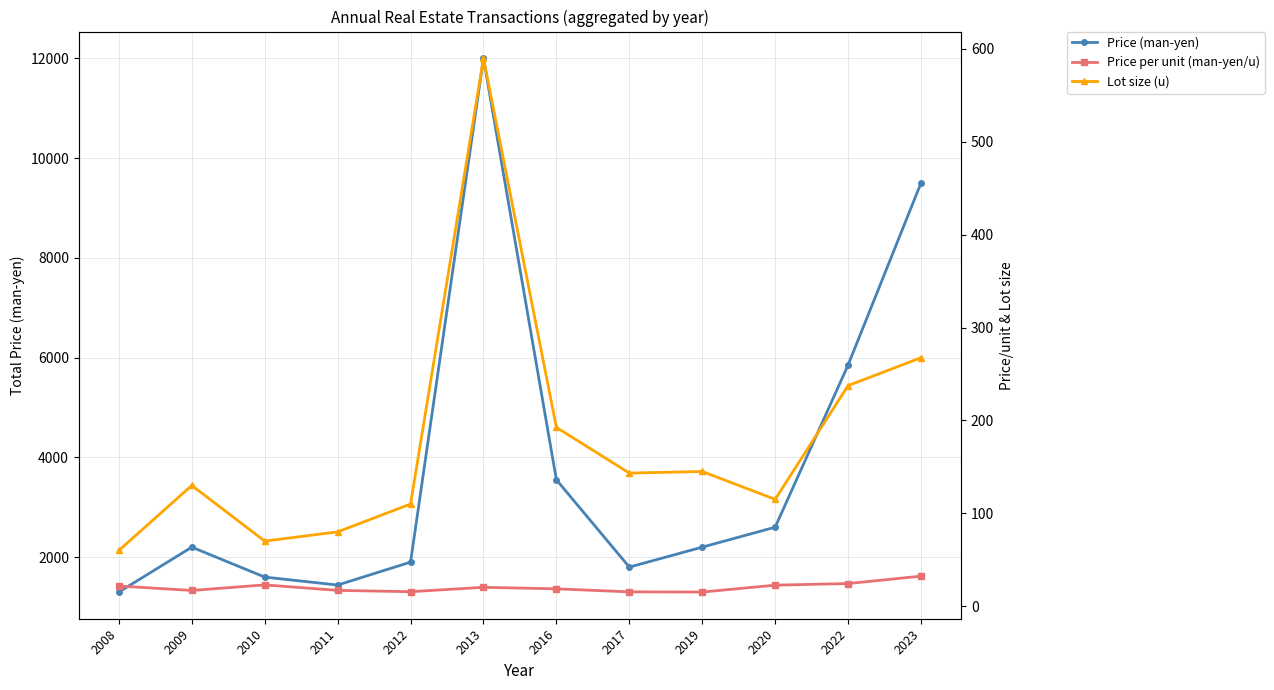

At 2022, list the series in order from largest to smallest.

Price (man-yen), Lot size (u), Price per unit (man-yen/u)